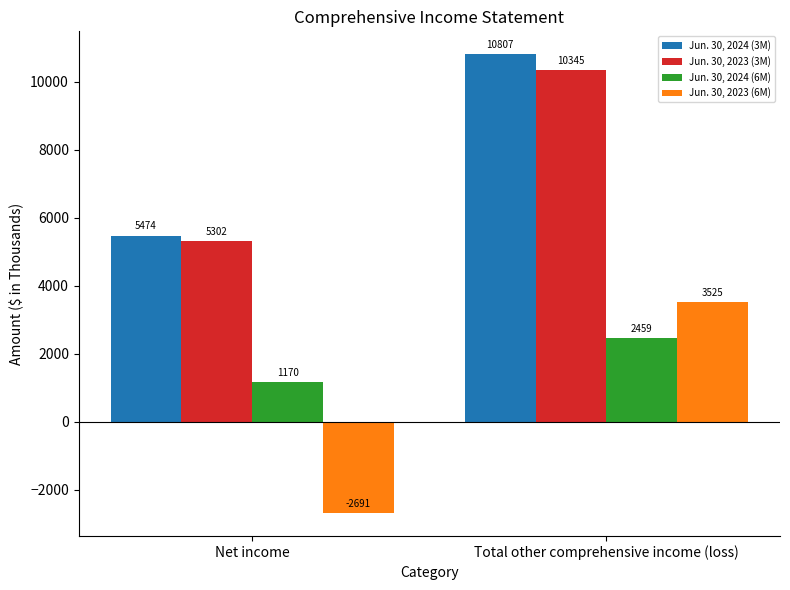

What is the value of the Jun. 30, 2024 (6M) bar at the 2nd from the left?

2459